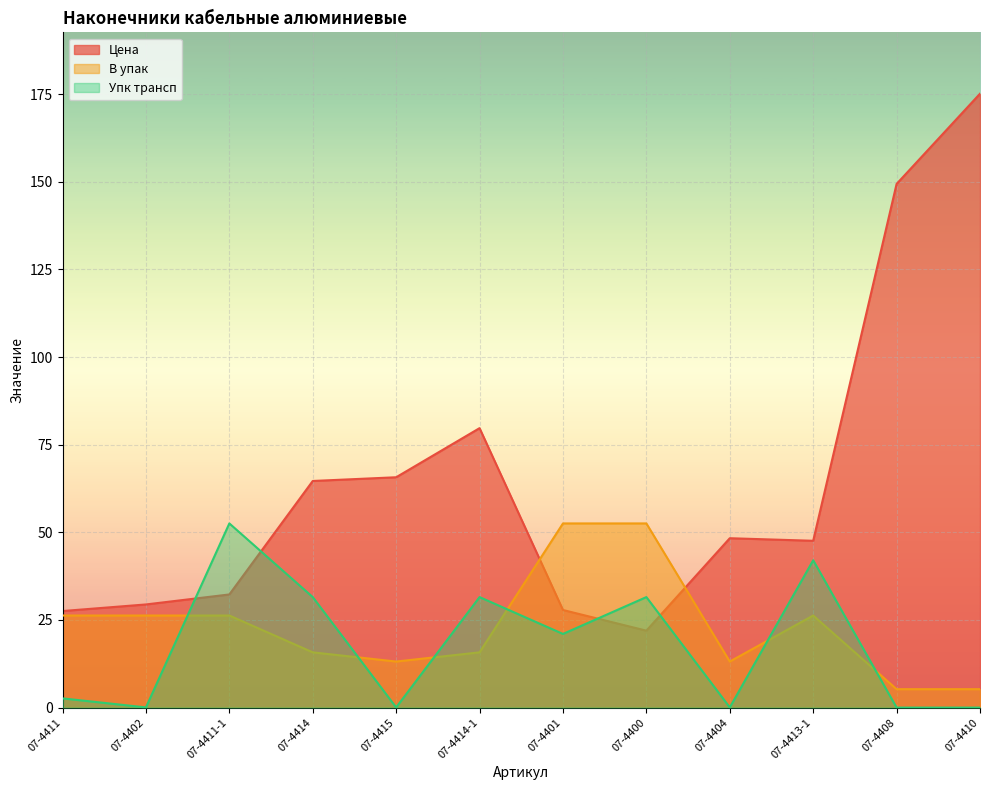

Which series changed the most between 07-4415 and 07-4410?

Цена